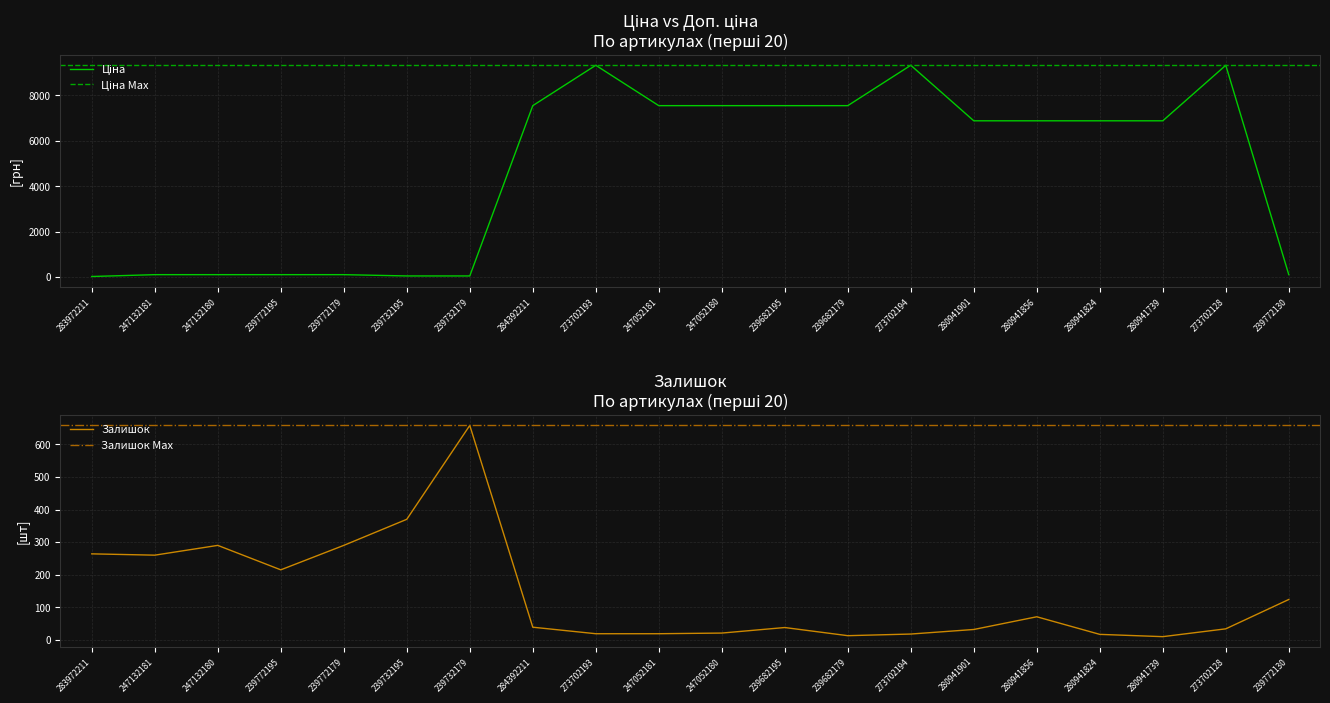

Rank the series by their maximum value, from highest to lowest.

Ціна, Залишок